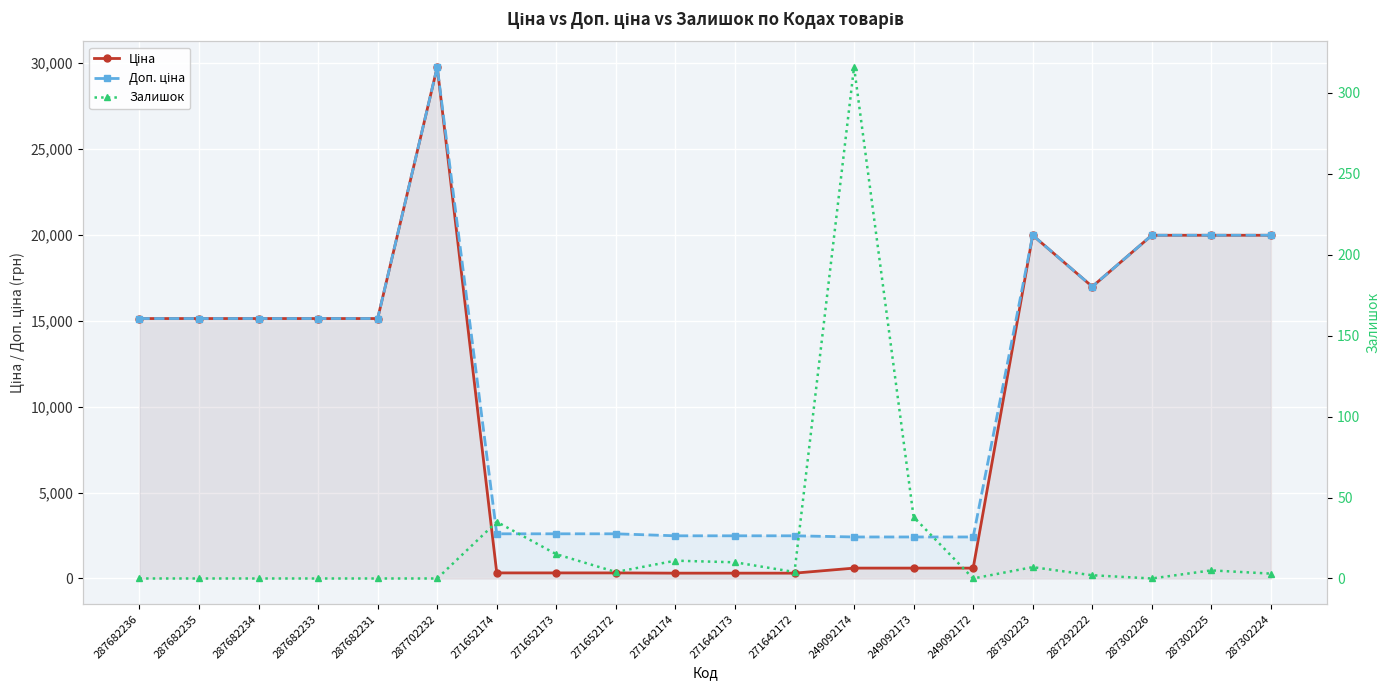

At which category does Доп. ціна reach its first local peak?

287702232